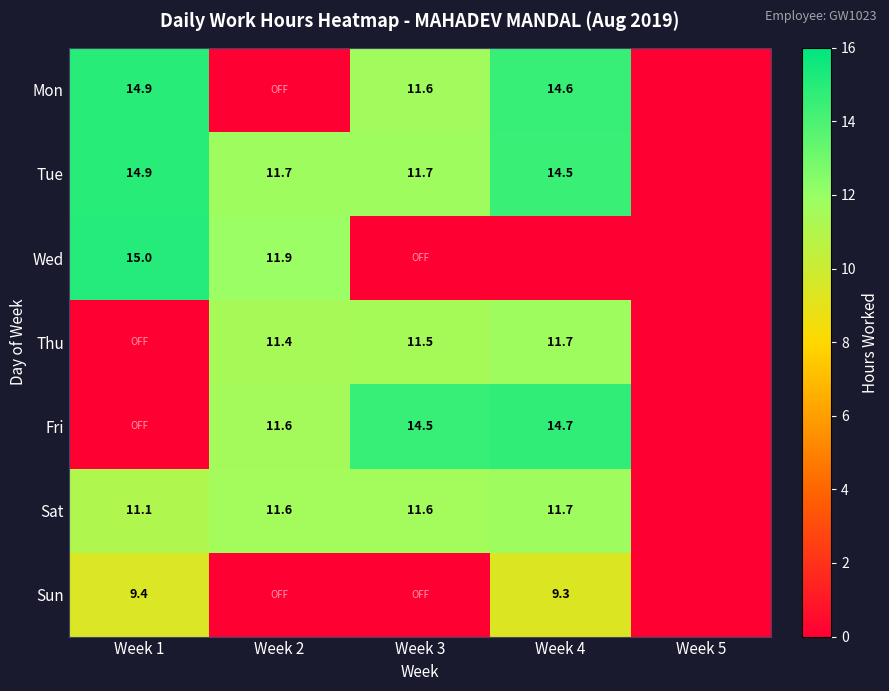

True or false: Sun has a value of 5.4 at Week 4.

False